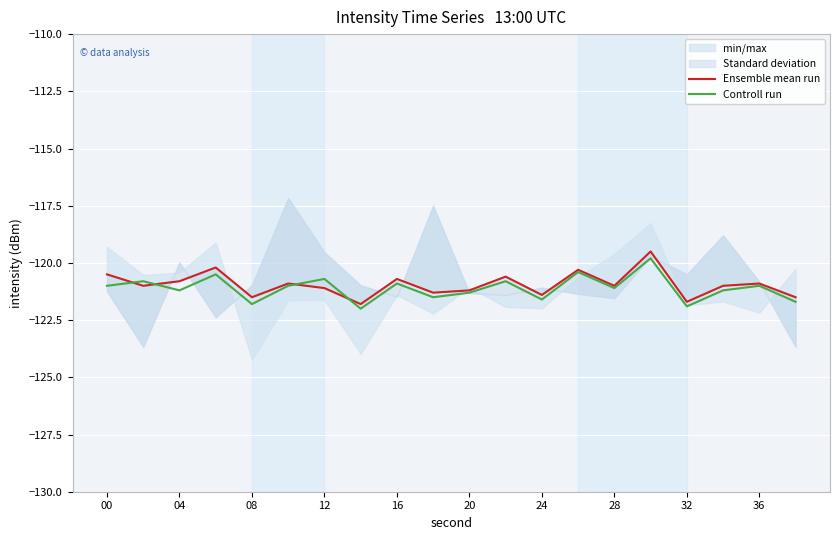

The Controll run series shows -120.7 at 12. True or false?

True